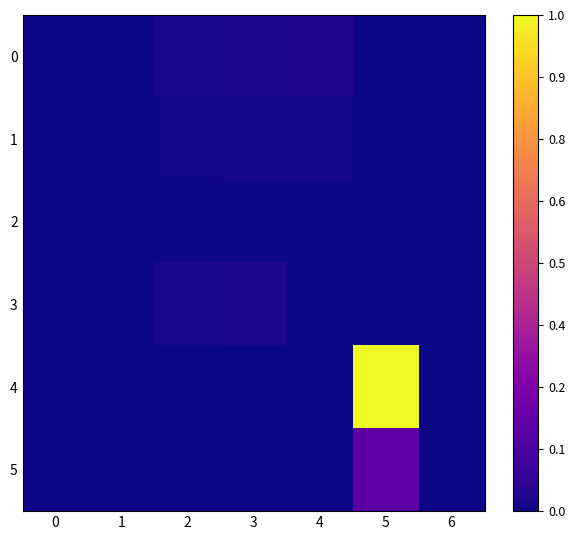

Reading left to right, list all the values displayed in this chart.

0: 0=0.0	1=0.0	2=0.0	3=0.0	4=0.0	5=0.0	6=0.0
1: 0=0.0	1=0.0	2=0.0	3=0.0	4=0.0	5=0.0	6=0.0
2: 0=0.0	1=0.0	2=0.0	3=0.0	4=0.0	5=0.0	6=0.0
3: 0=0.0	1=0.0	2=0.0	3=0.0	4=0.0	5=0.0	6=0.0
4: 0=0.0	1=0.0	2=0.0	3=0.0	4=0.0	5=1.0	6=0.0
5: 0=0.0	1=0.0	2=0.0	3=0.0	4=0.0	5=0.2	6=0.0